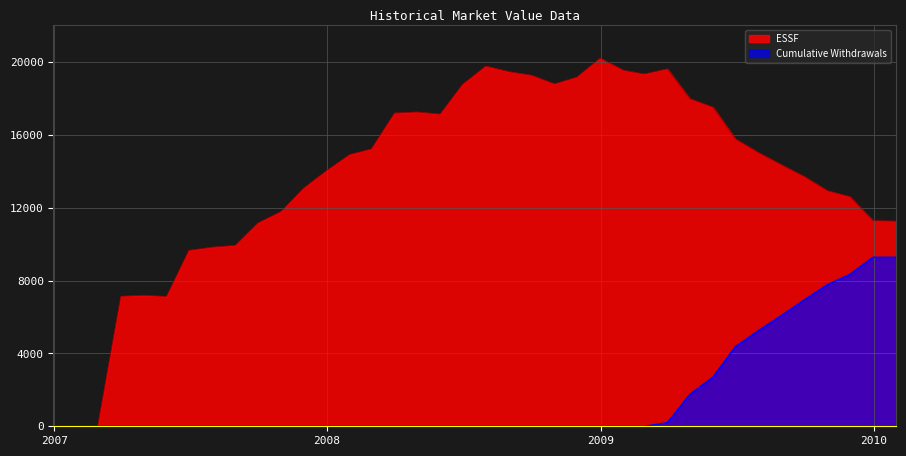

What is the maximum value shown in the chart?

20210.7